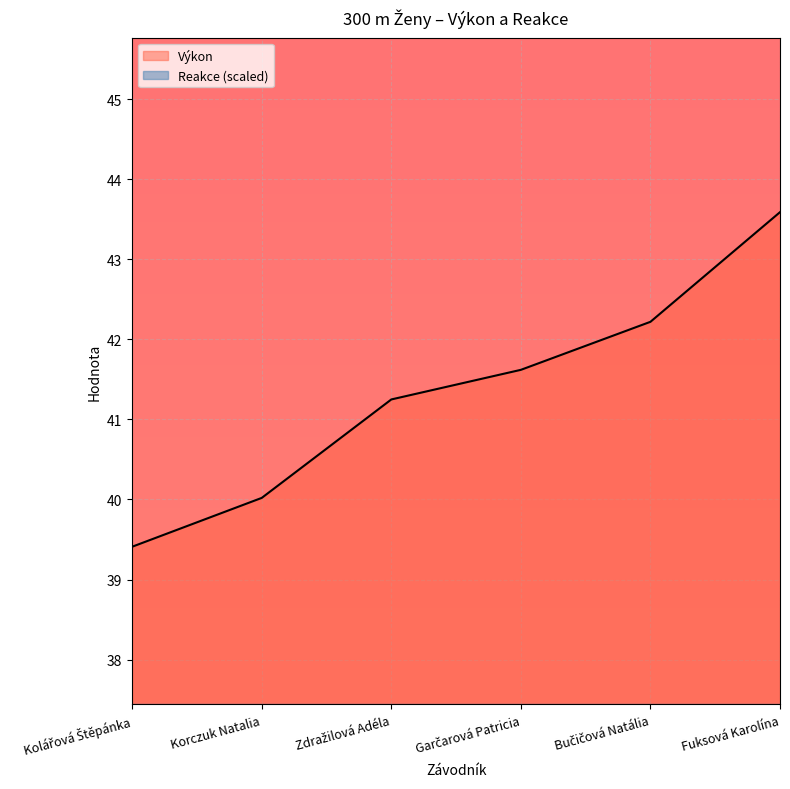

How many series are shown in this chart?

2